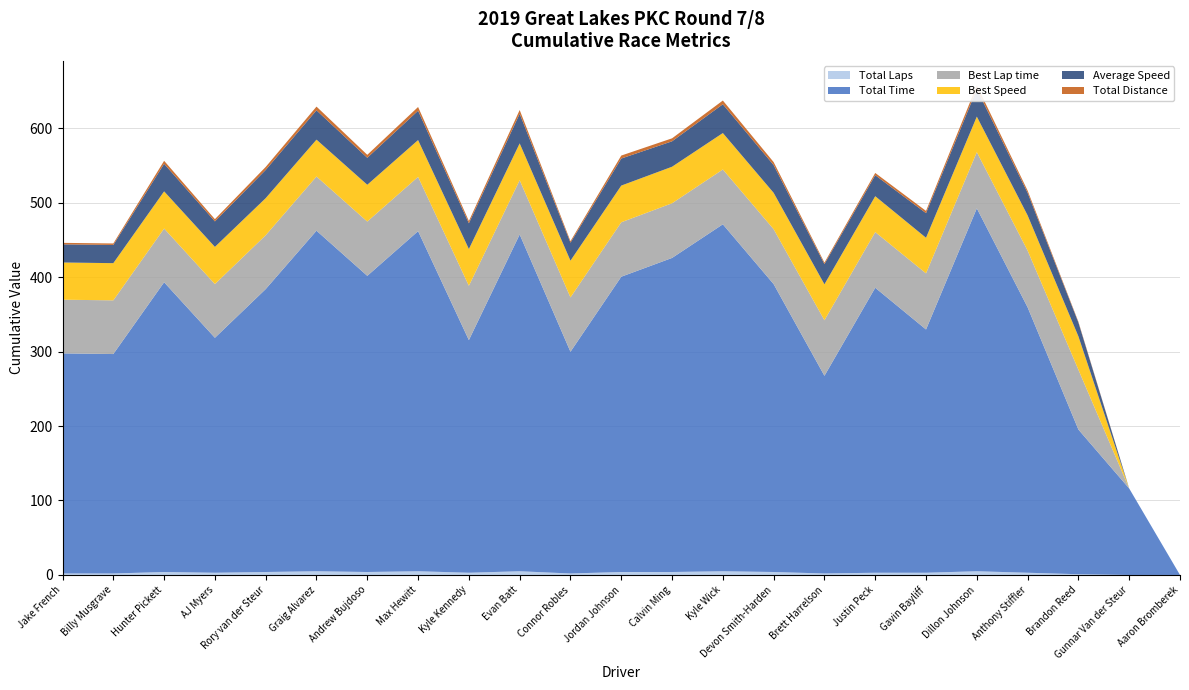

Reading left to right, list all the values displayed in this chart.

Total Laps: 2.0	2.0	4.0	3.0	4.0	5.0	4.0	5.0	3.0	5.0	2.0	4.0	4.0	5.0	4.0	2.0	3.0	3.0	5.0	3.0	1.0	0.0	0.0
Total Time: 295.5	294.6	389.0	315.4	379.9	457.2	397.6	456.6	312.4	452.2	297.7	396.5	421.7	465.8	386.5	265.4	382.6	326.6	487.2	356.4	194.3	116.1	0.0
Best Lap time: 72.0	72.1	72.1	72.2	72.3	72.8	72.9	72.9	72.9	72.9	73.0	73.1	73.4	73.6	73.7	74.6	74.8	75.3	75.5	76.2	80.3	0.0	0.0
Best Speed: 50.0	49.9	49.9	49.9	49.8	49.5	49.4	49.4	49.4	49.4	49.3	49.3	49.0	48.9	48.8	48.3	48.2	47.8	47.7	47.3	44.8	0.0	0.0
Average Speed: 24.4	24.4	37.0	34.2	37.9	39.4	36.2	39.4	34.6	39.8	24.2	36.3	34.1	38.6	37.3	27.1	28.2	33.1	36.9	30.3	18.5	0.0	0.0
Total Distance: 2.0	2.0	4.0	3.0	4.0	5.0	4.0	5.0	3.0	5.0	2.0	4.0	4.0	5.0	4.0	2.0	3.0	3.0	5.0	3.0	1.0	0.0	0.0